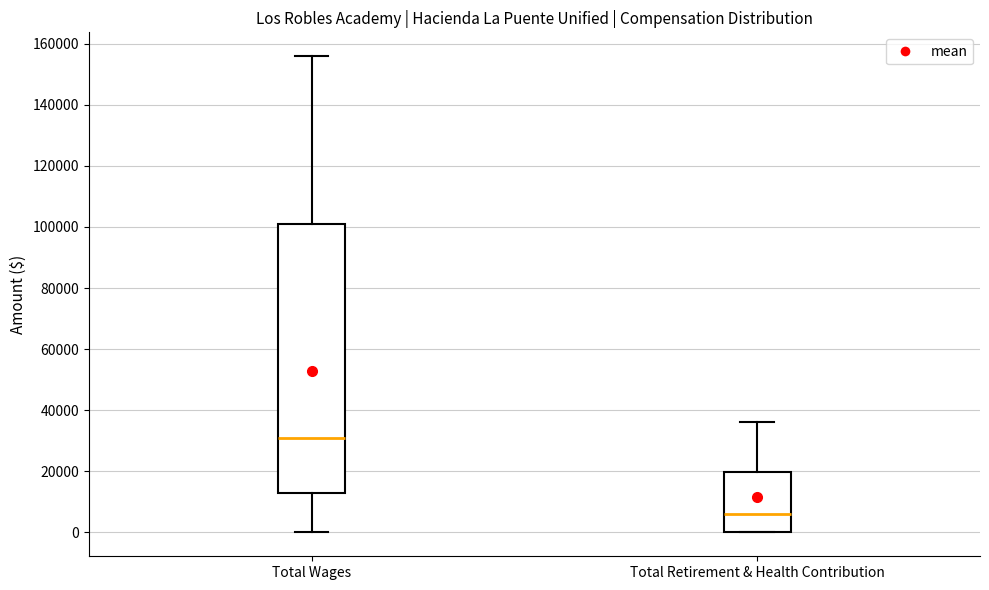

Where is the upper edge of the box for Total Retirement & Health Contribution on the y-axis? The values are not printed on the chart, so give them approximately, as read against the axis.

20000